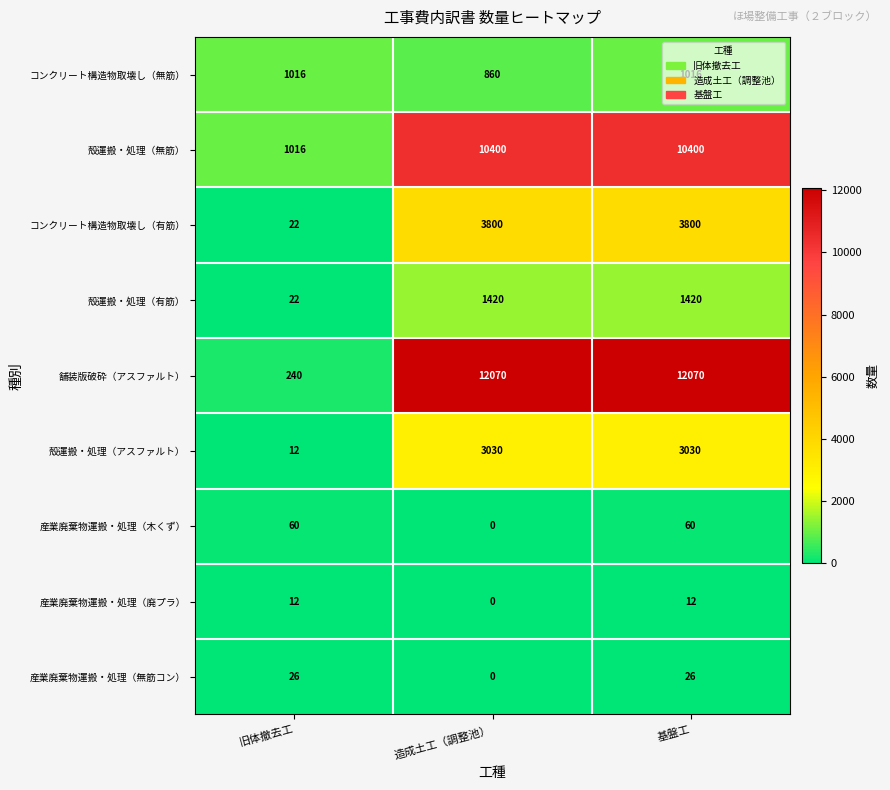

What value does the コンクリート構造物取壊し（無筋） series have at 造成土工（調整池）, to the nearest 50?

850